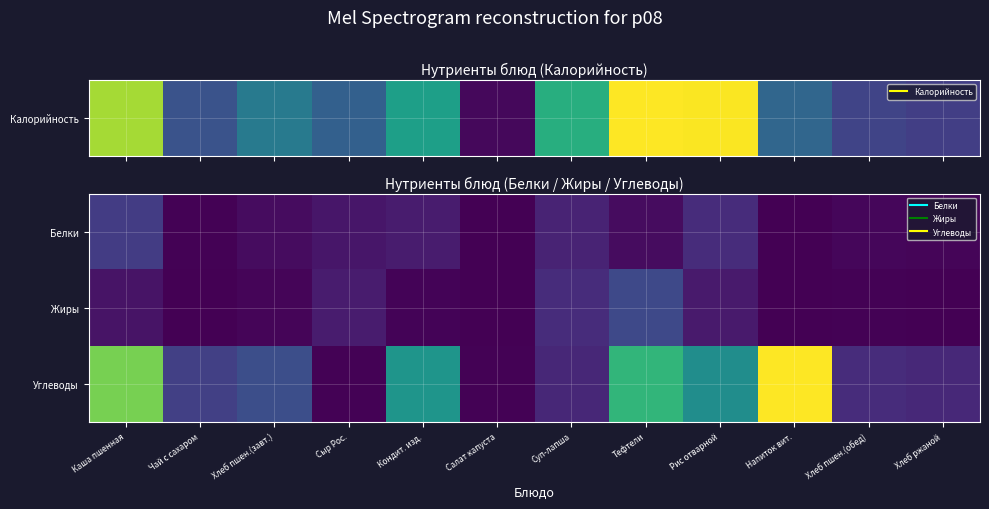

At Хлеб пшен.(обед), list the series in order from largest to smallest.

Углеводы, Белки, Жиры